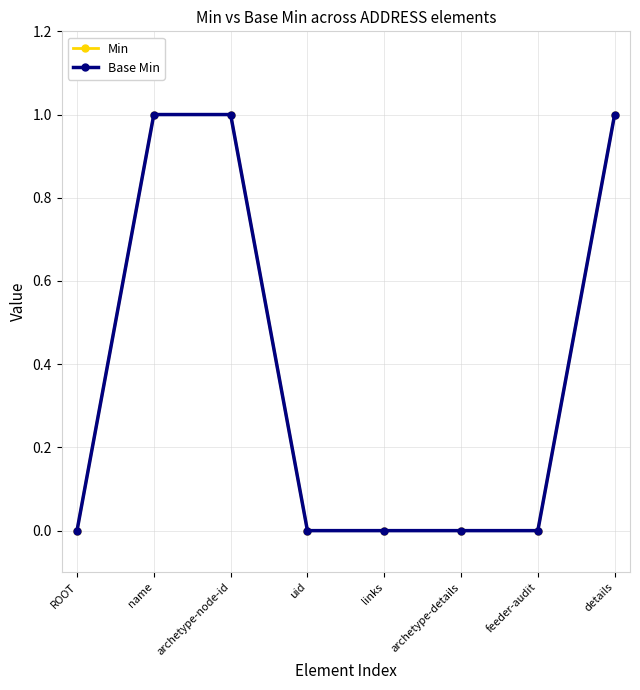

The Base Min series shows 0 at feeder-audit. True or false?

True